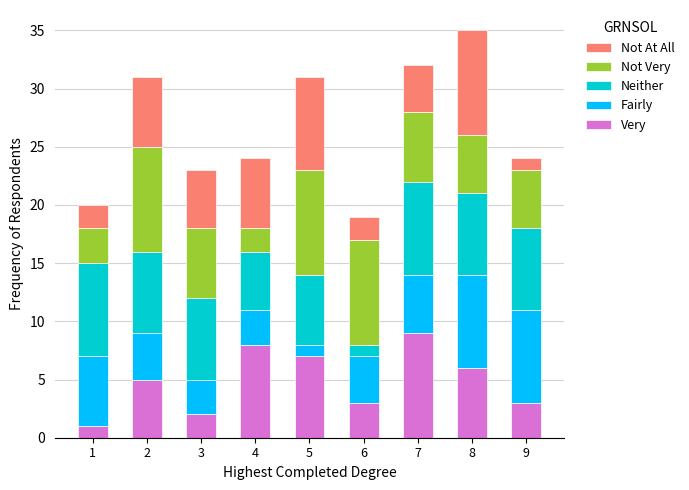

What is the average value of the Very series?

5